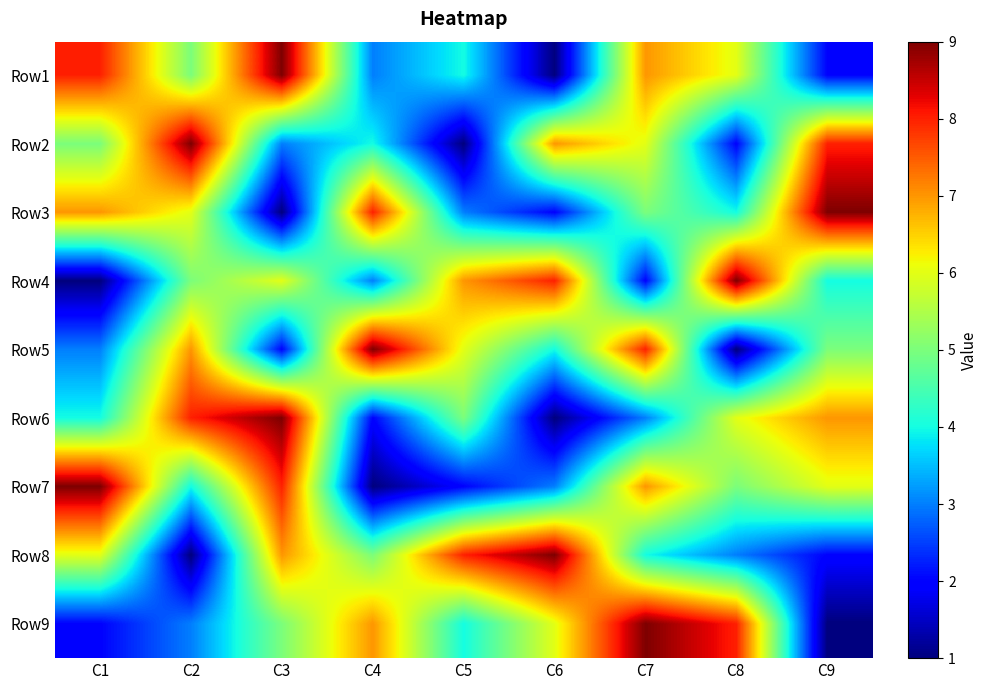

Reading left to right, transcribe all the data shown in this chart.

Row1: C1=8	C2=5	C3=9	C4=3	C5=4	C6=1	C7=7	C8=6	C9=2
Row2: C1=5	C2=9	C3=3	C4=4	C5=1	C6=7	C7=6	C8=2	C9=8
Row3: C1=7	C2=6	C3=1	C4=8	C5=3	C6=2	C7=5	C8=4	C9=9
Row4: C1=1	C2=5	C3=6	C4=3	C5=7	C6=8	C7=2	C8=9	C9=4
Row5: C1=3	C2=7	C3=2	C4=9	C5=6	C6=4	C7=8	C8=1	C9=5
Row6: C1=4	C2=8	C3=9	C4=2	C5=5	C6=1	C7=3	C8=6	C9=7
Row7: C1=9	C2=4	C3=8	C4=1	C5=2	C6=3	C7=7	C8=5	C9=6
Row8: C1=6	C2=1	C3=7	C4=5	C5=8	C6=9	C7=4	C8=3	C9=2
Row9: C1=2	C2=3	C3=5	C4=7	C5=4	C6=6	C7=9	C8=8	C9=1